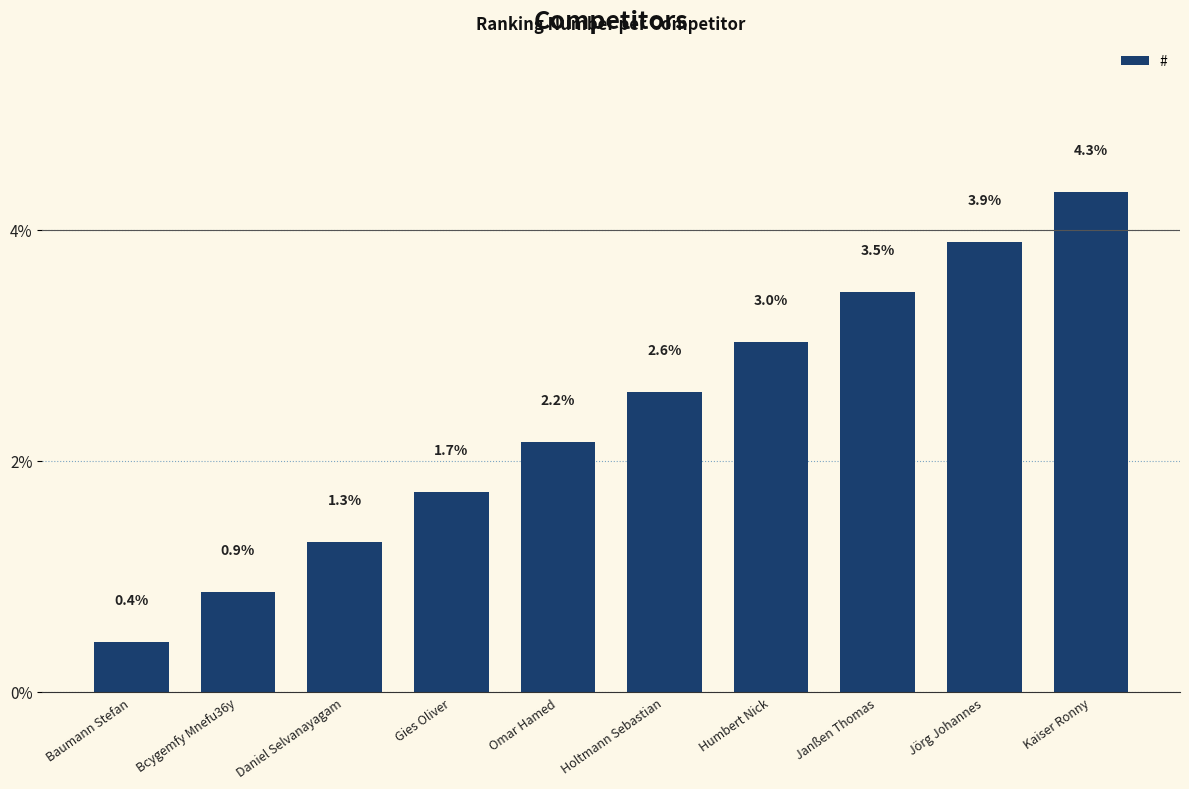

What is the greatest value displayed?

4.3